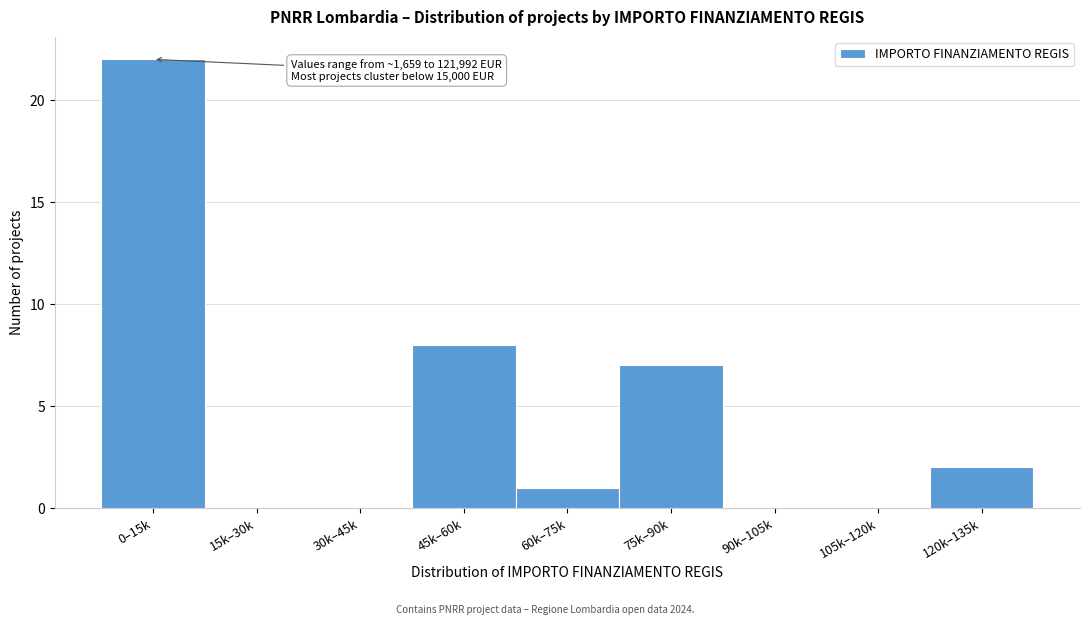

Reading right to left, transcribe all the data shown in this chart.

120k–135k=2	105k–120k=0	90k–105k=0	75k–90k=7	60k–75k=1	45k–60k=8	30k–45k=0	15k–30k=0	0–15k=22